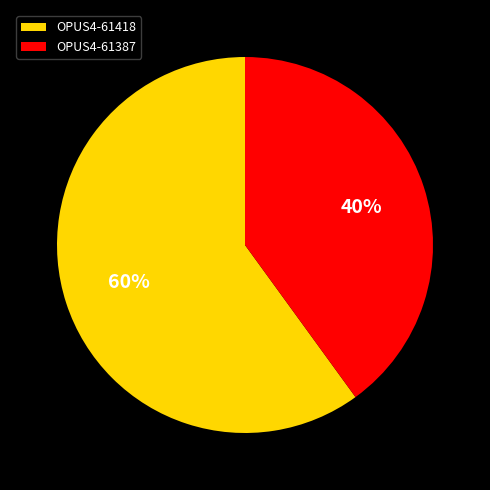

Combined, do OPUS4-61418 and OPUS4-61387 account for over 50%?

Yes